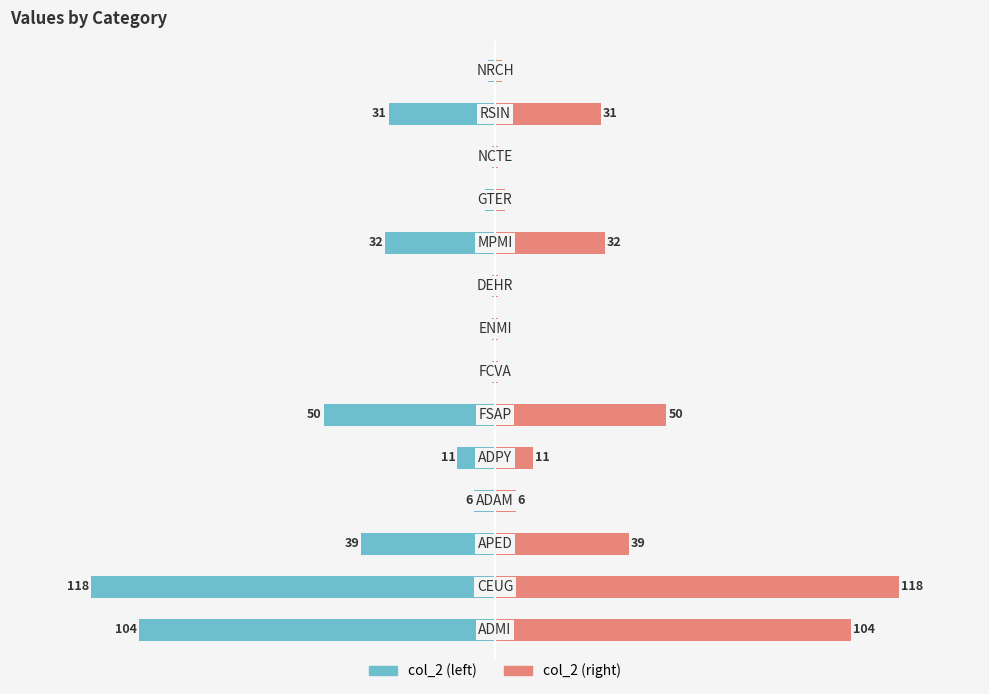

Which series has the largest total across all categories?

col_2 (right)